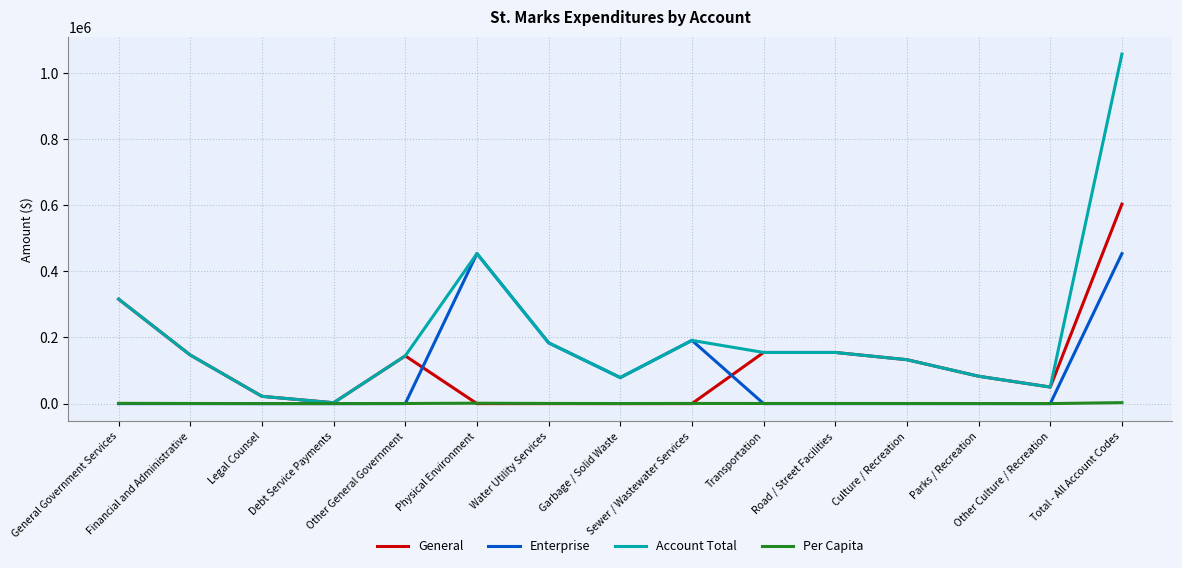

The value of General at Total - All Account Codes is 787234.4. True or false?

False